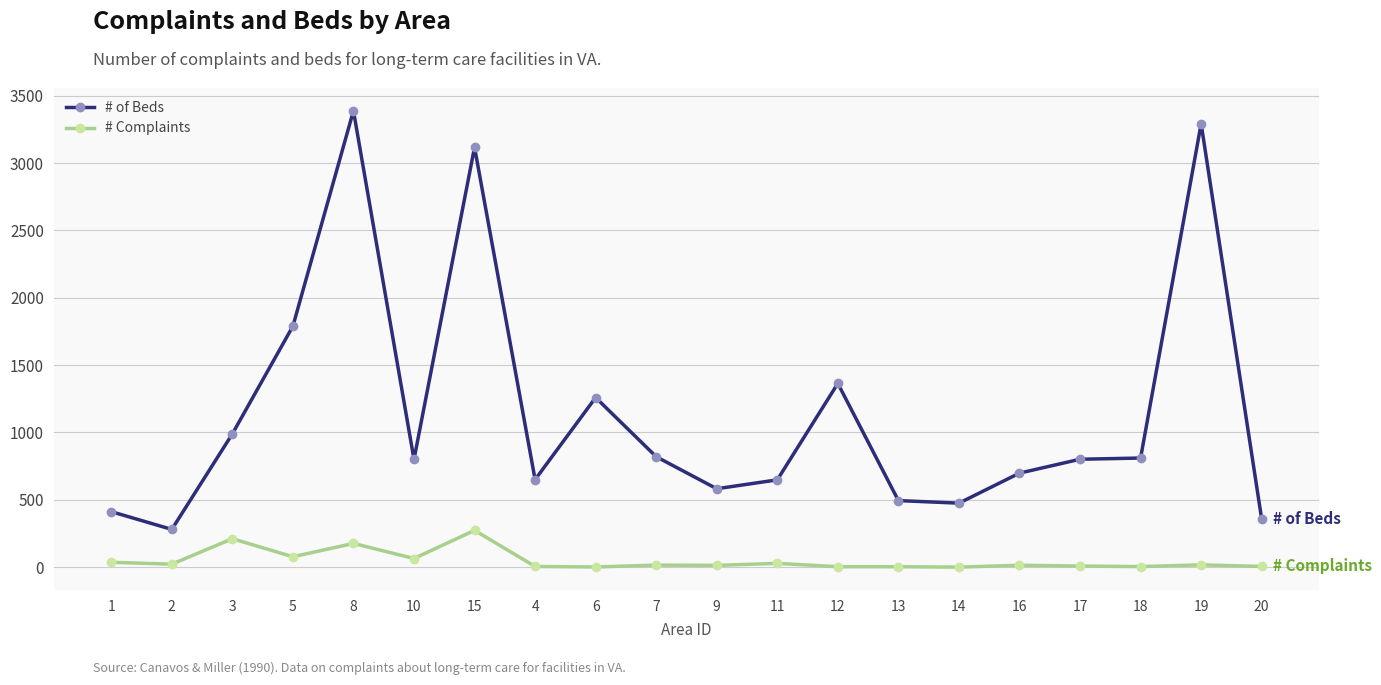

The value of # of Beds at 2 is 280. True or false?

True